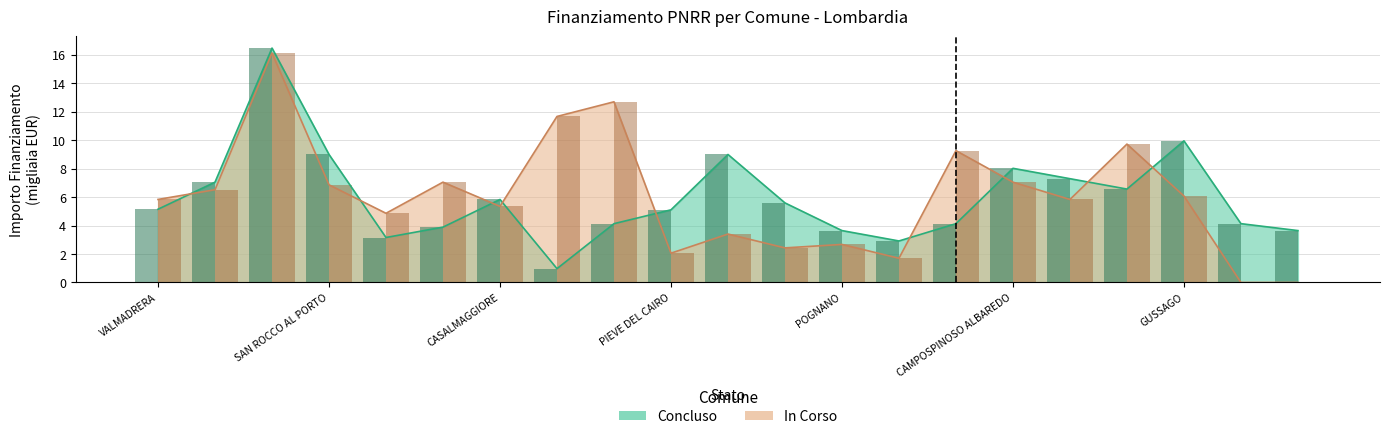

What is the maximum value shown in the chart?

16.5